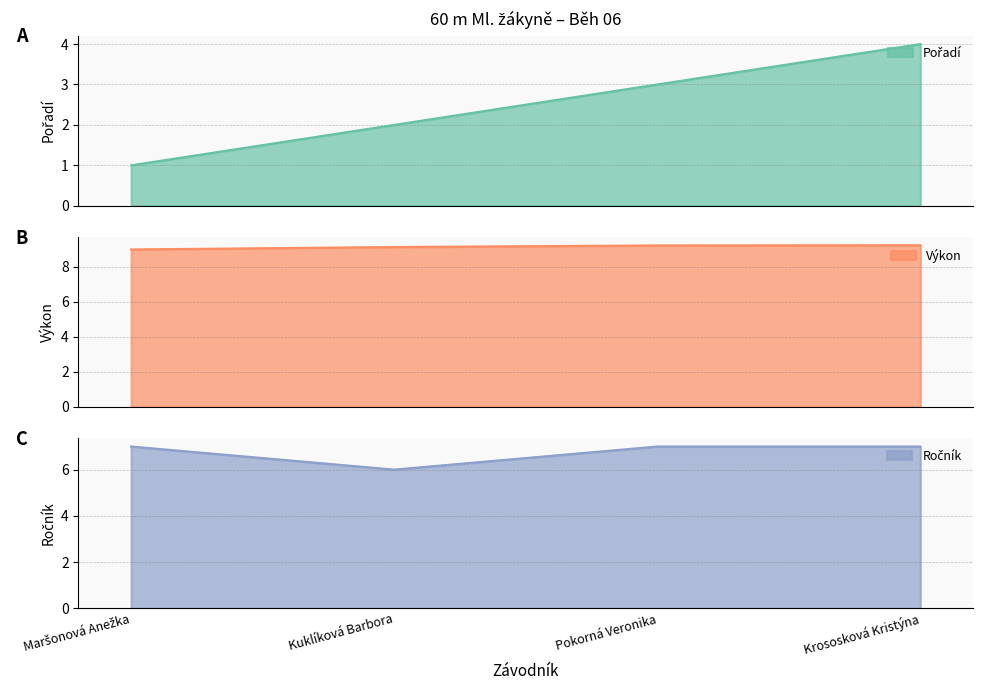

Which series has the widest spread of values?

Pořadí